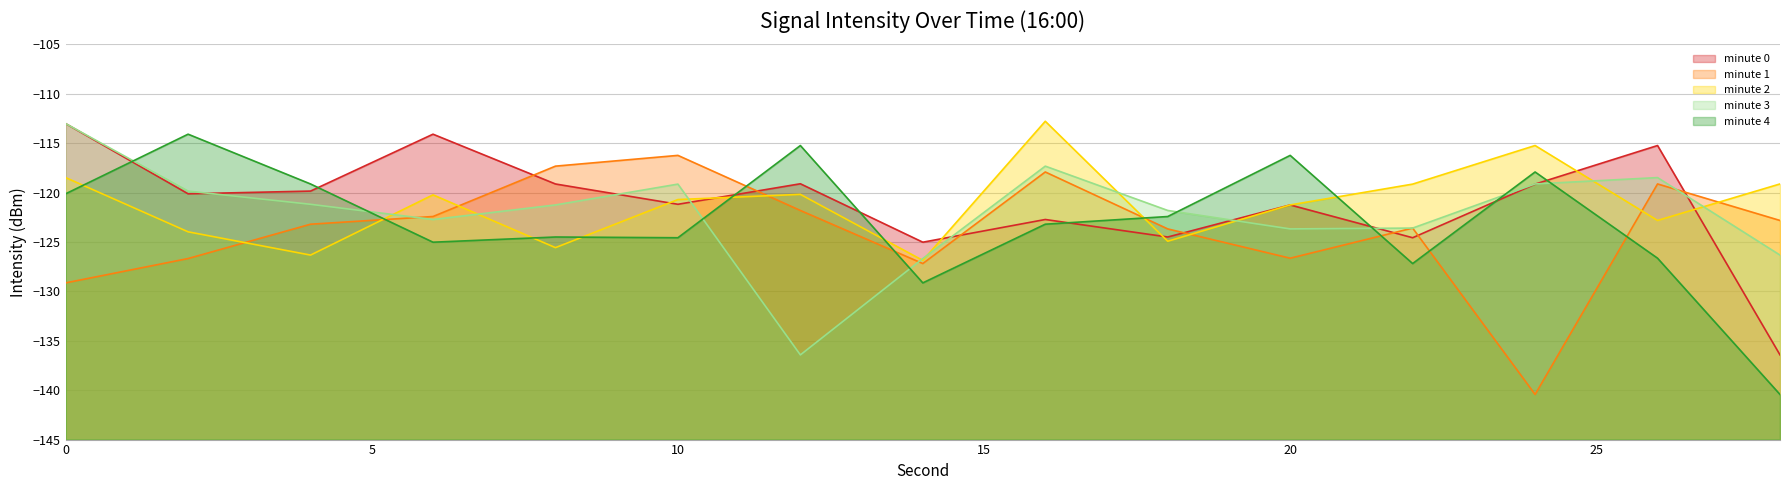

Rank the series by their maximum value, from lowest to highest.

minute_1, minute_4, minute_0, minute_3, minute_2